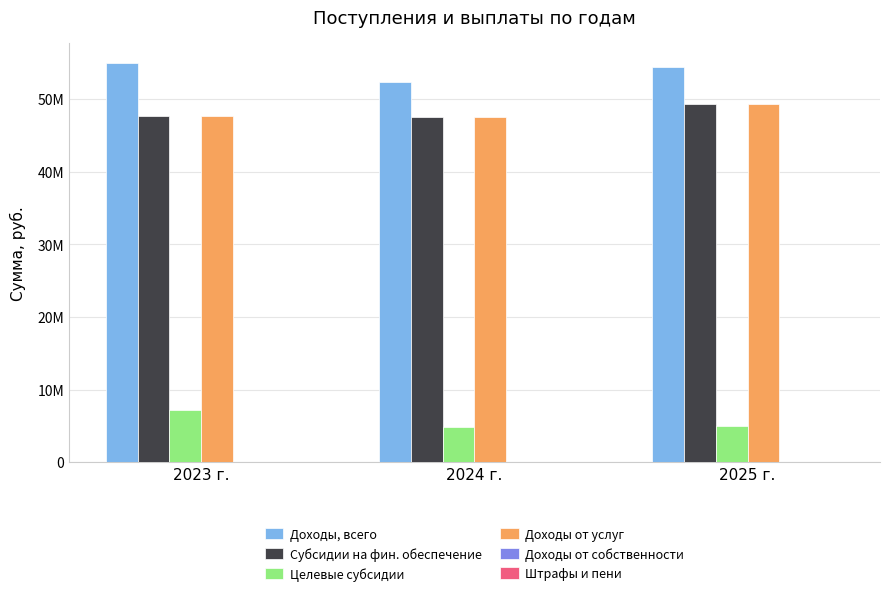

Are the bars grouped side by side (vs. stacked)?

Yes